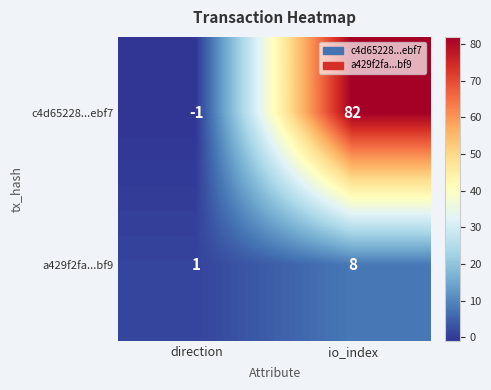

What is the sum of all c4d65228...ebf7 values?

81